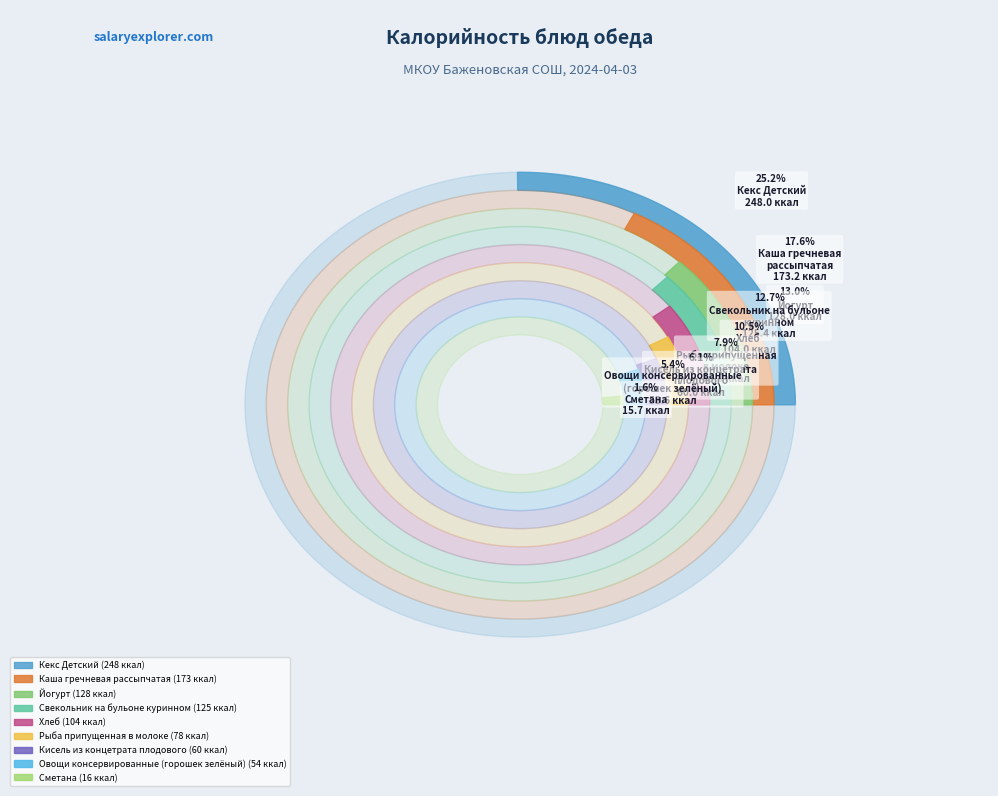

How many segments does this pie chart have?

9